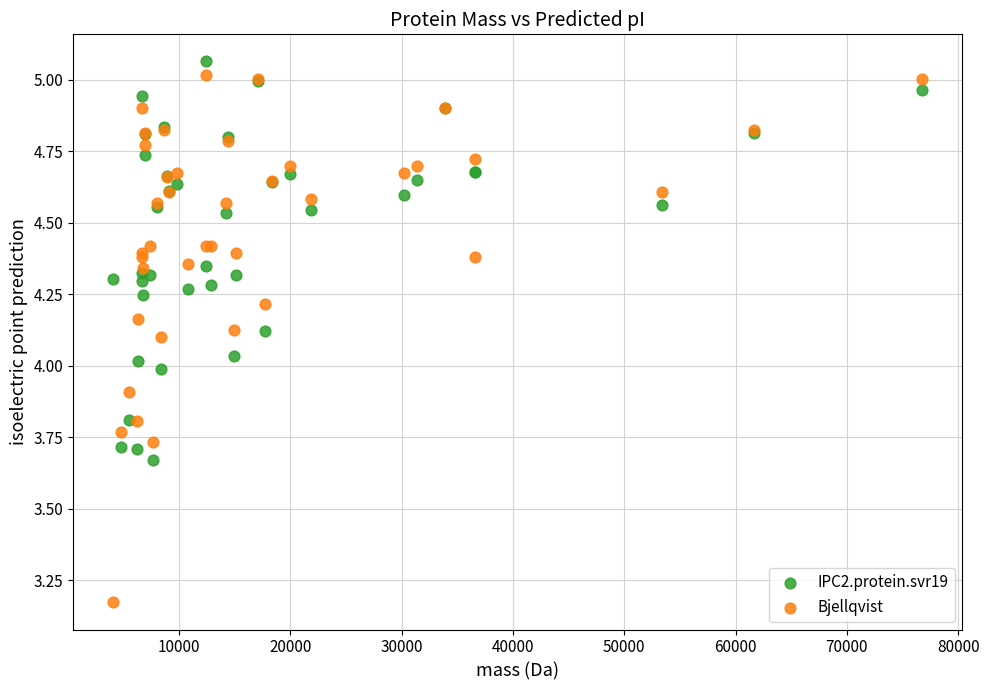

Which series has the largest Y range (max minus min)?

Bjellqvist